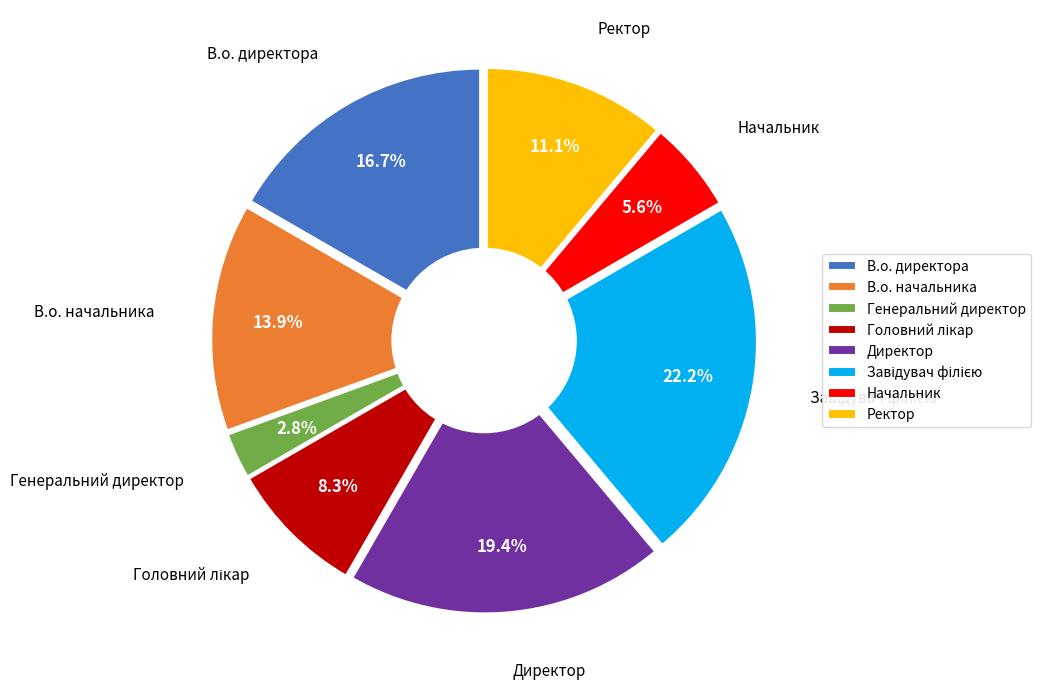

To the nearest percent, what portion does Генеральний директор represent?

3%